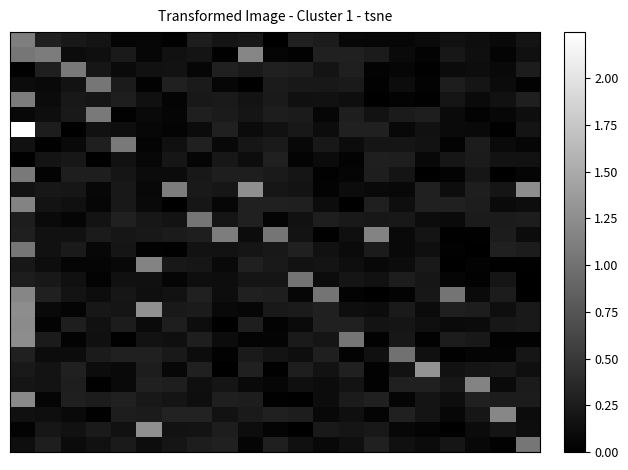

At how many categories does at least one series exceed 2?

1